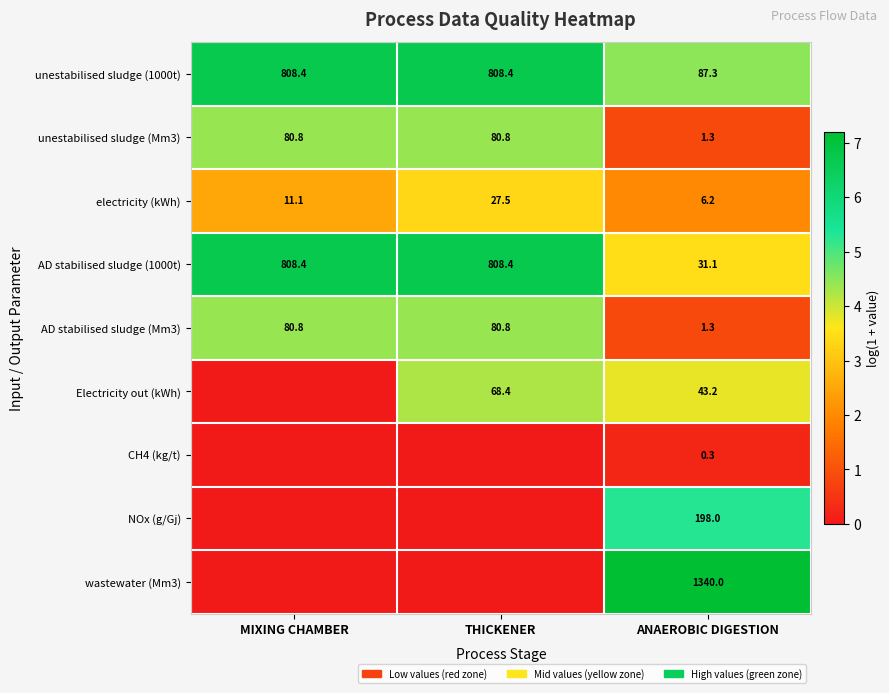

Which label corresponds to the smallest value in the chart?

MIXING CHAMBER